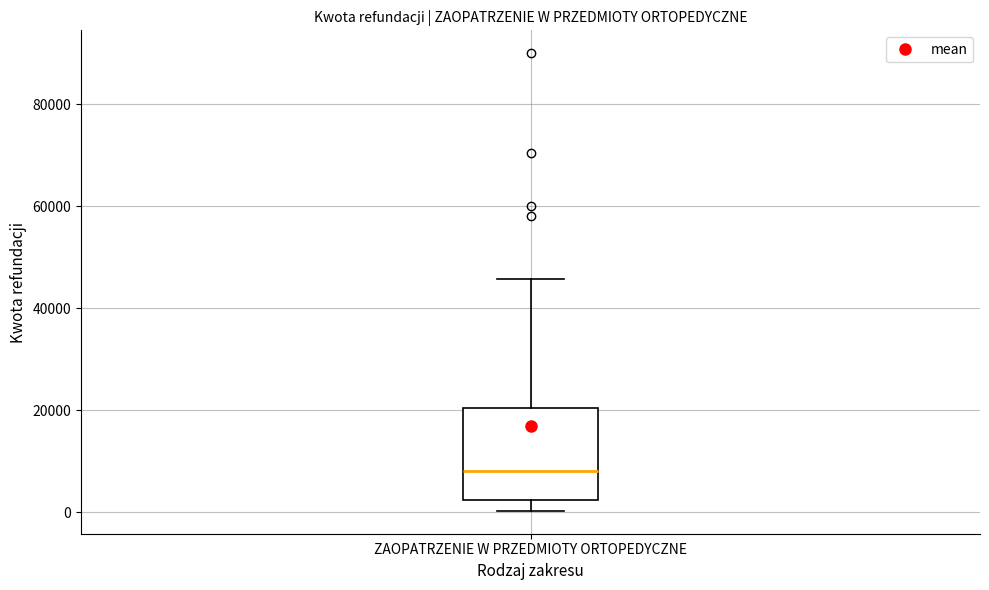

Transcribe this box plot: give where the median line is, the range the box spans, and where the two whiskers end, as read against the y-axis. The values are not printed on the chart, so give them approximately, as read against the axis.

median 8000, box 2000 to 20000, whiskers 0 to 46000